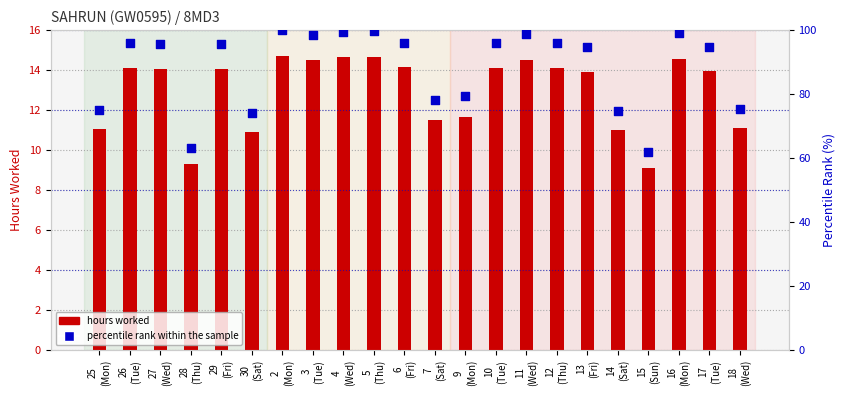

Which series has the largest total across all categories?

percentile rank within the sample